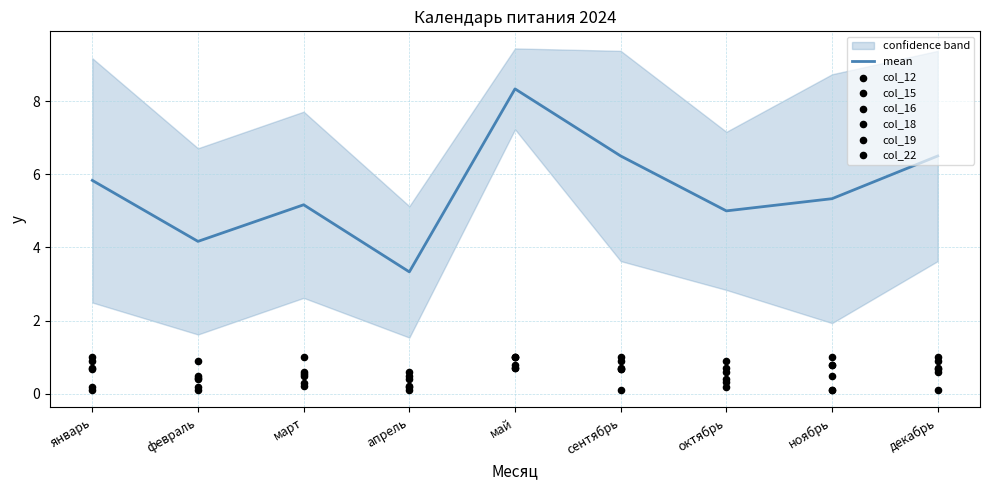

At which category is the sum across all series the highest?

май